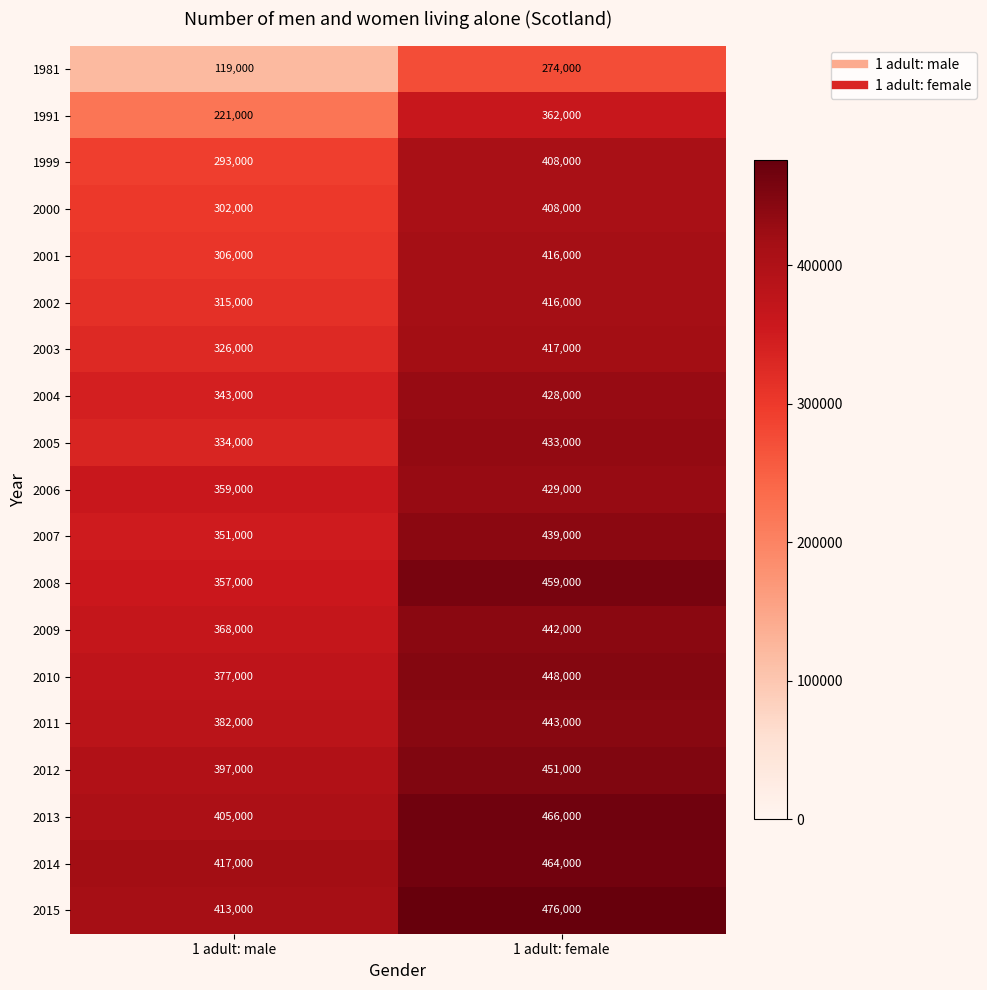

What is the sum of the 2003 values at 1 adult: female and 1 adult: male?

743000